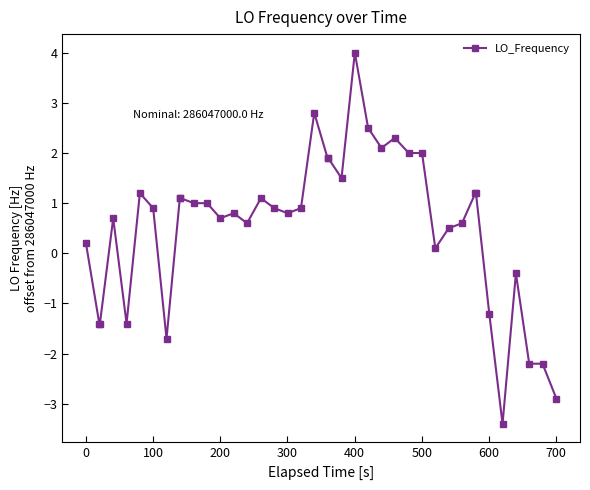

True or false: the data has more than 1 interior local peaks.

True